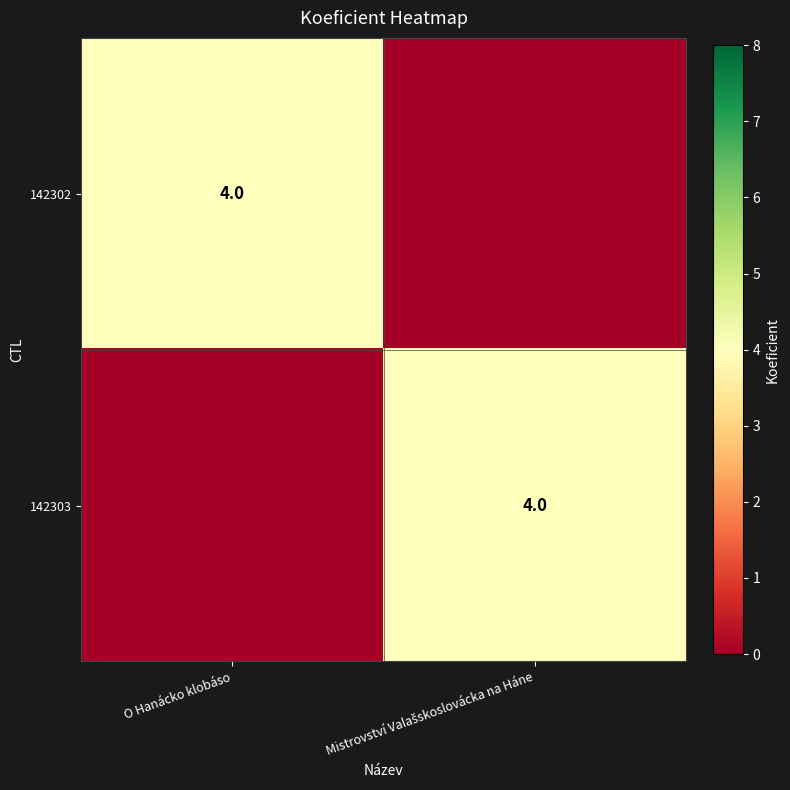

How many positive values does the 142302 series have?

1